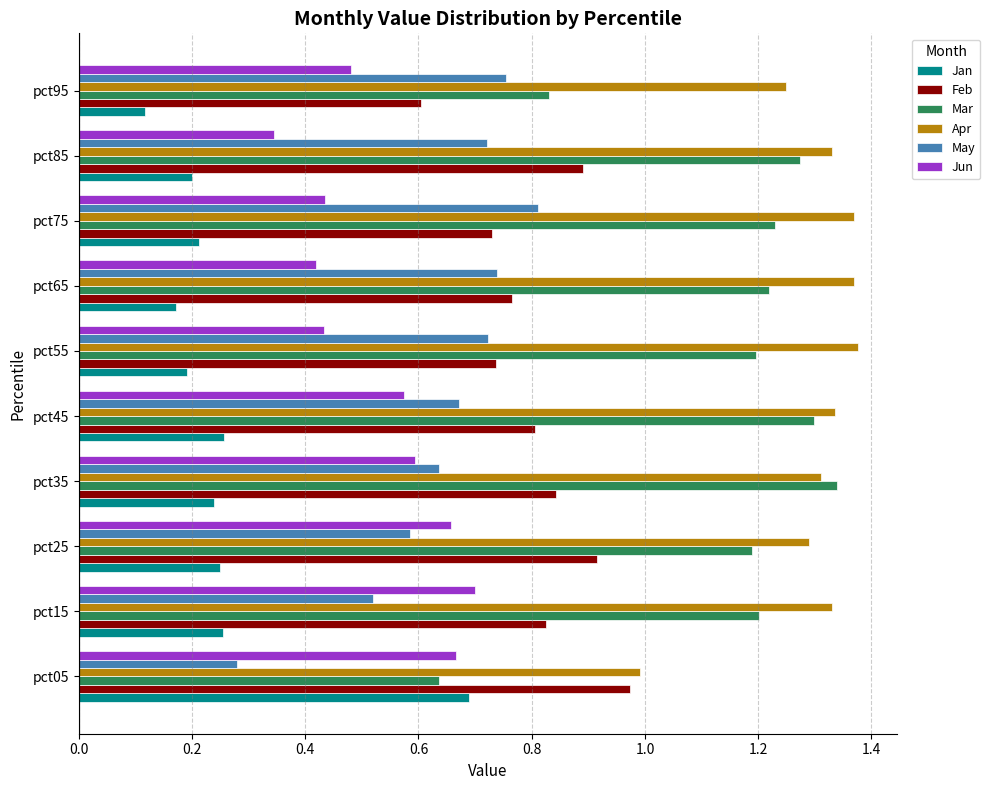

True or false: May has a value of 0.6 at pct25.

True